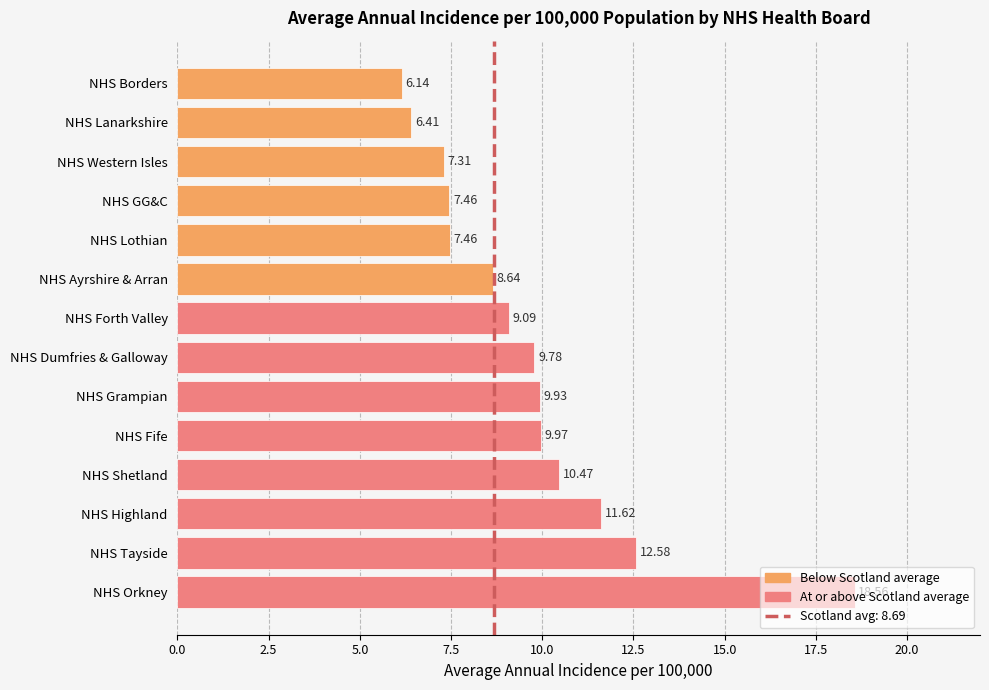

What is the difference between the maximum and minimum values?

12.4